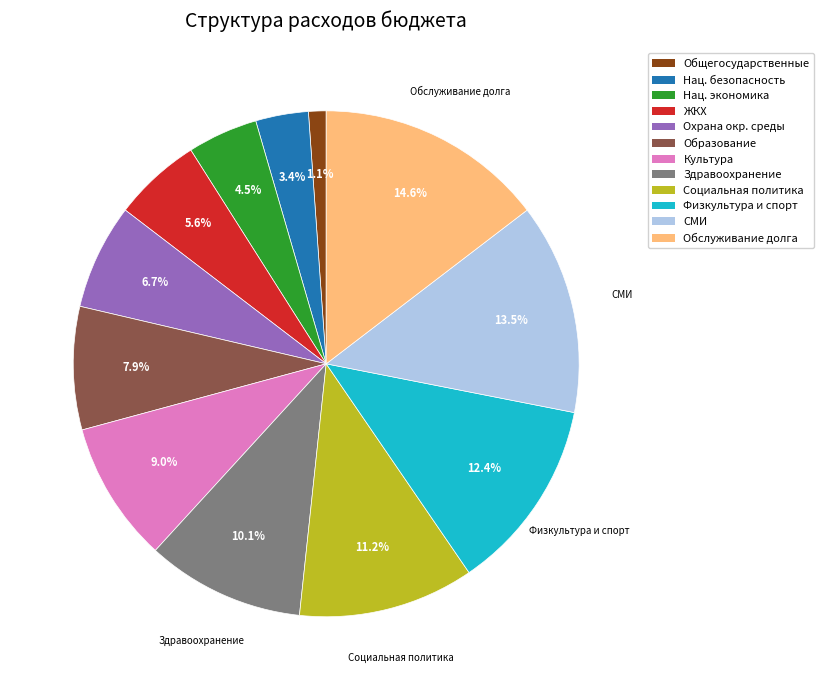

Is there a majority slice in this chart?

No